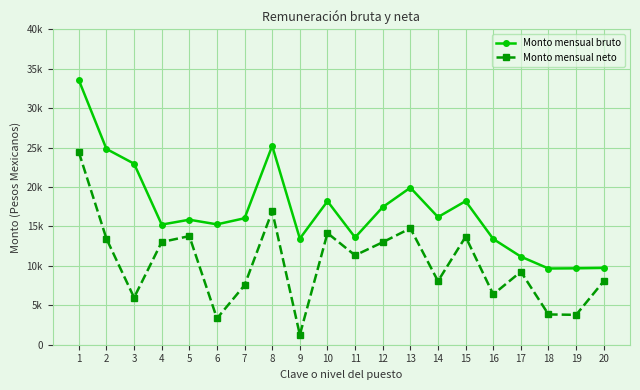

Is it true that Monto mensual neto equals 6689.0 at 19?

False